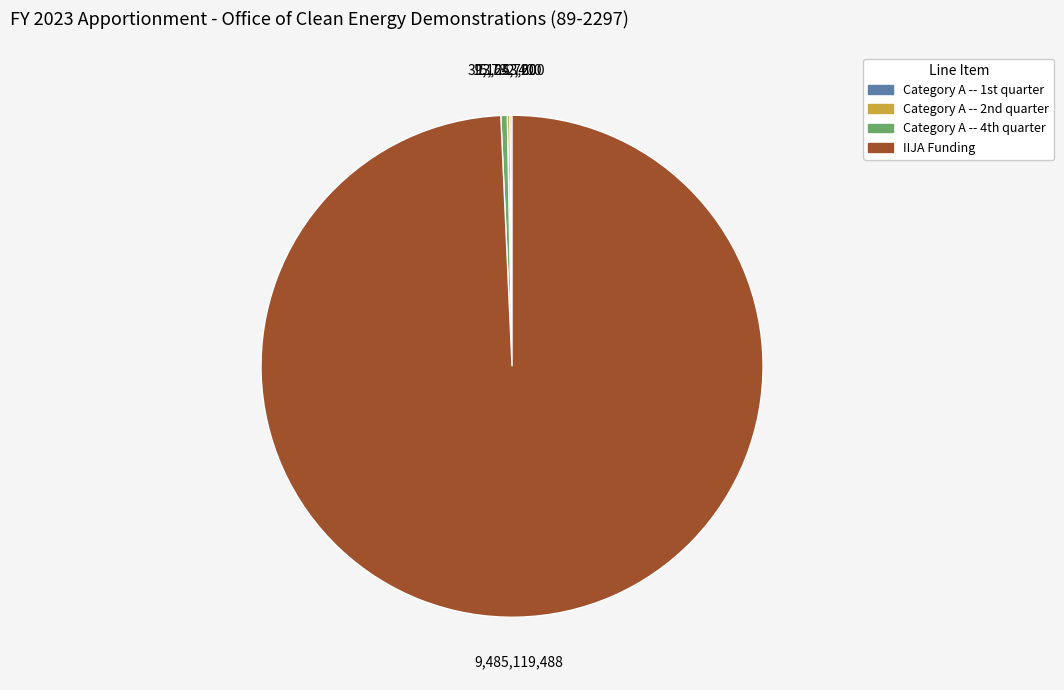

The IIJA Funding slice represents 99% of the pie. True or false?

True